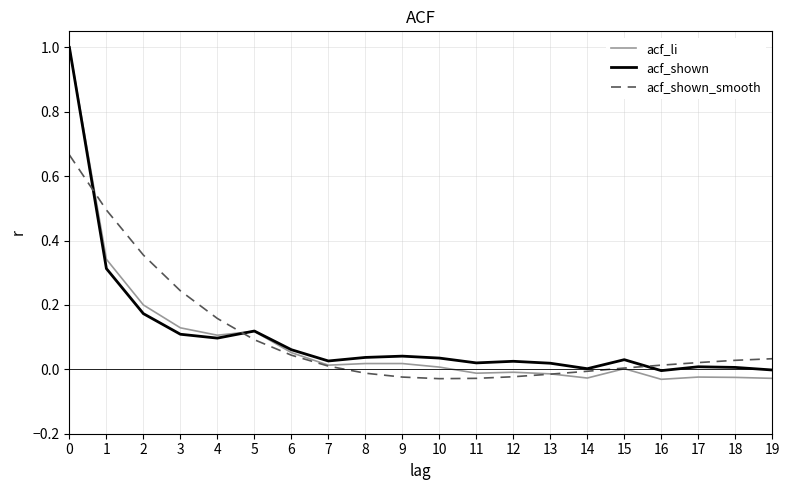

True or false: acf_li has more than 2 interior local peaks.

True